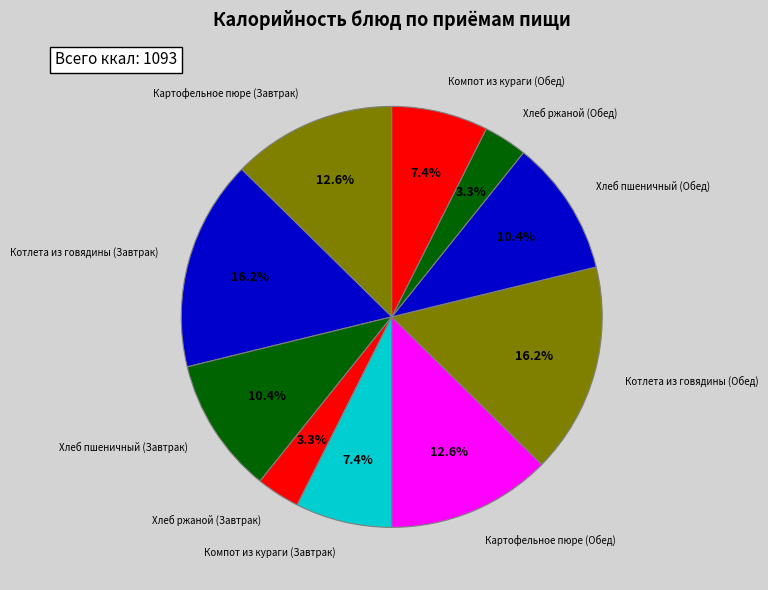

Is it true that Котлета из говядины (Обед) is 10% of the pie?

False